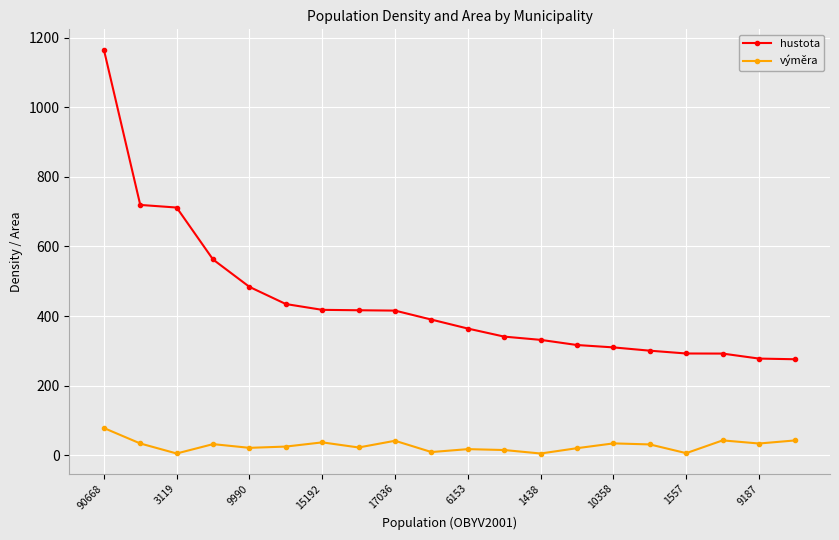

What is the difference between the second highest and minimum values in the výměra series?

37.7